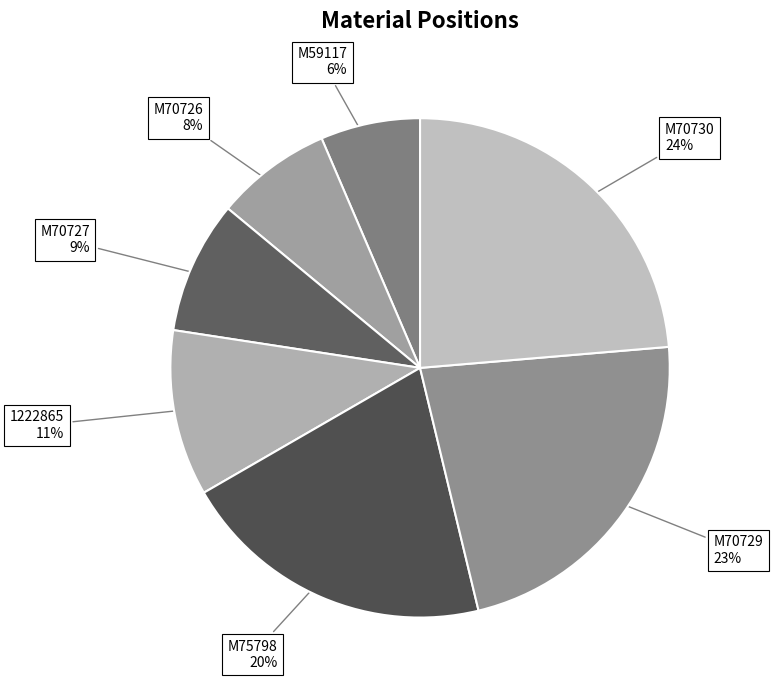

What percentage is the M70729 slice, to the nearest percent?

23%